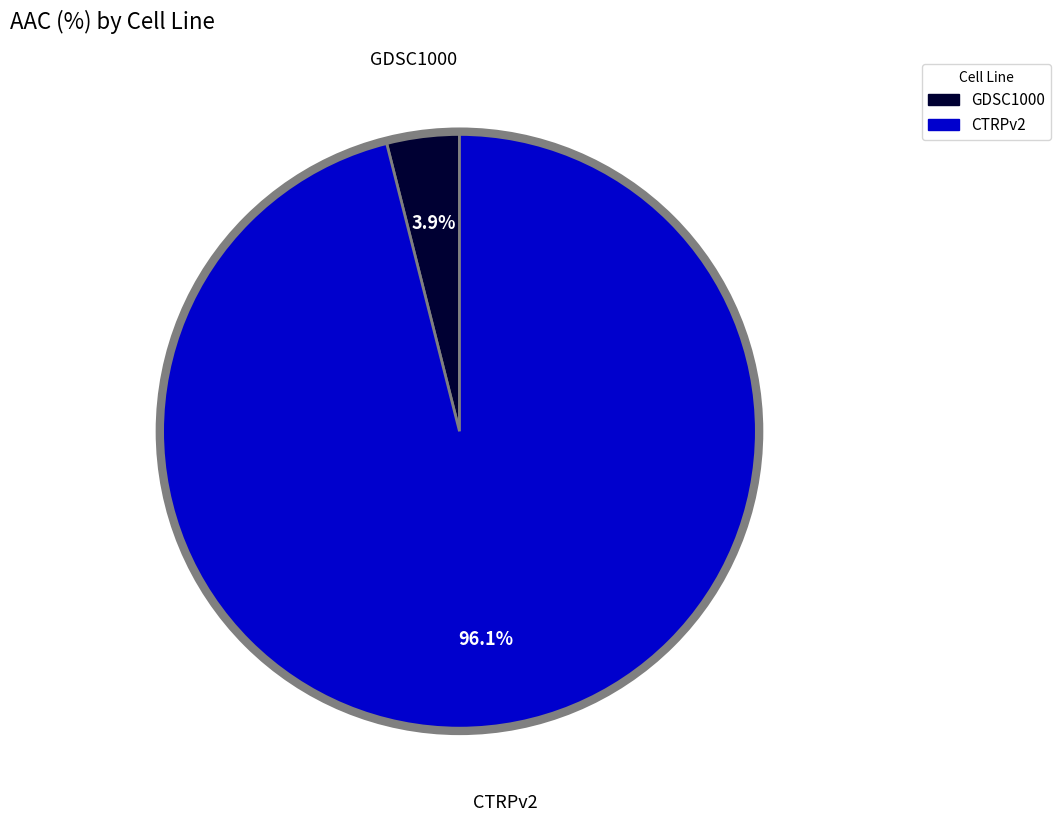

Count the number of slices in the pie.

2